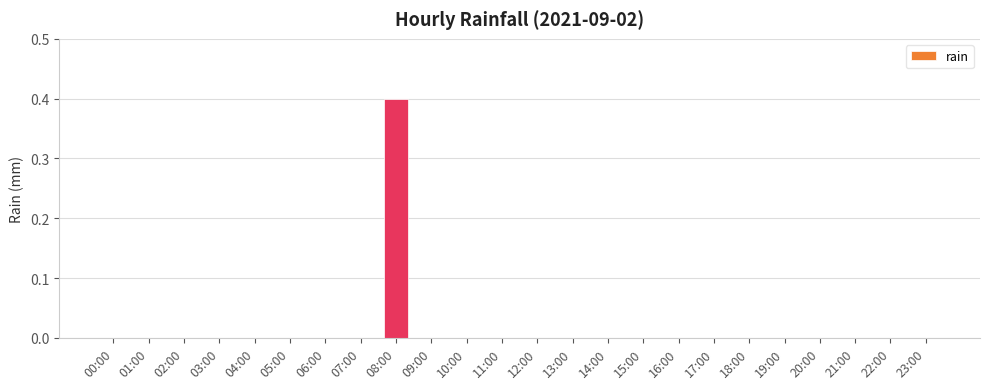

Count the values in the range 0 to 1.

24